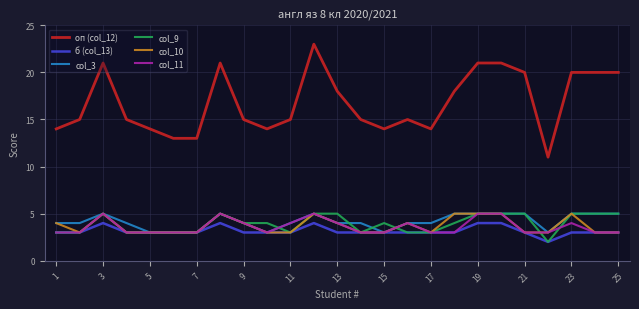

At how many categories does at least one series exceed 12?

24